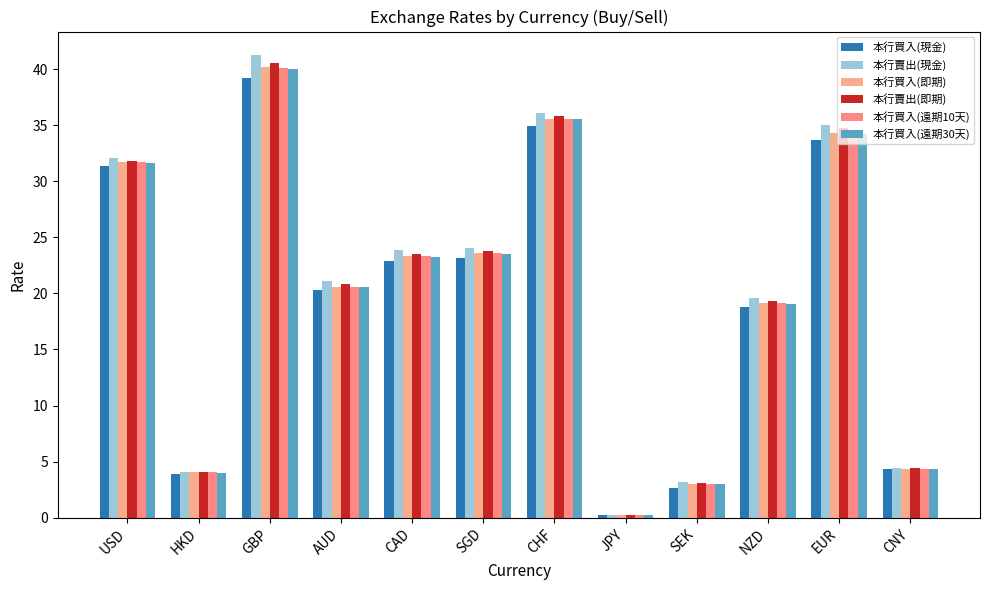

How many groups of bars are there?

12